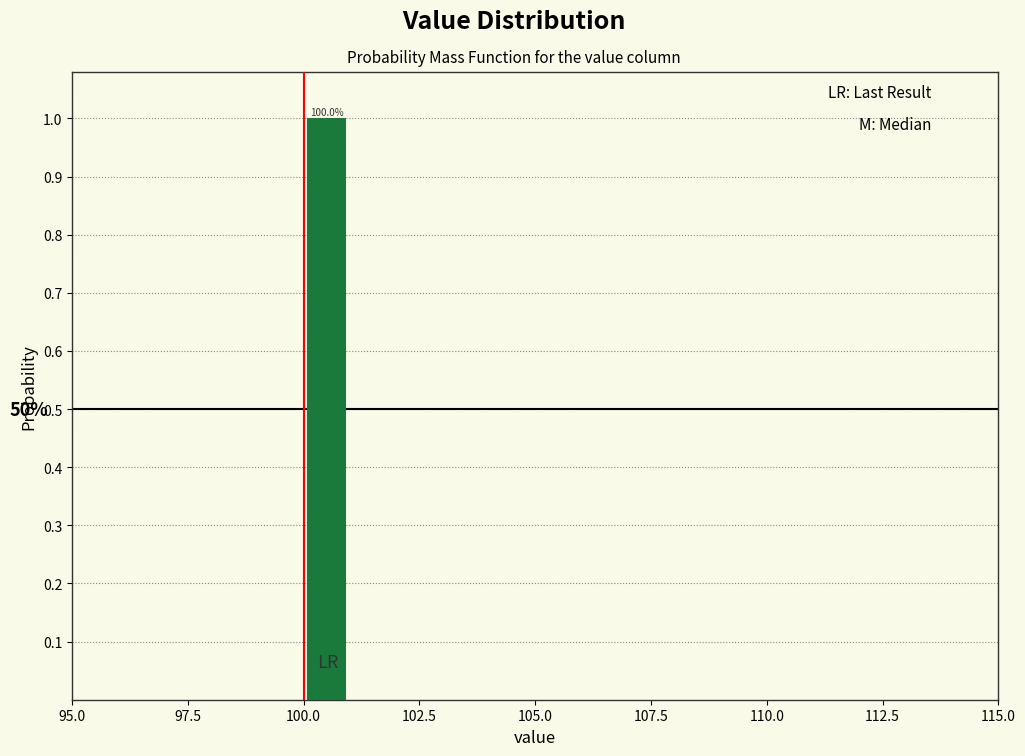

Read against the x-axis, roughly where is the centre of the tallest bar?

100.5